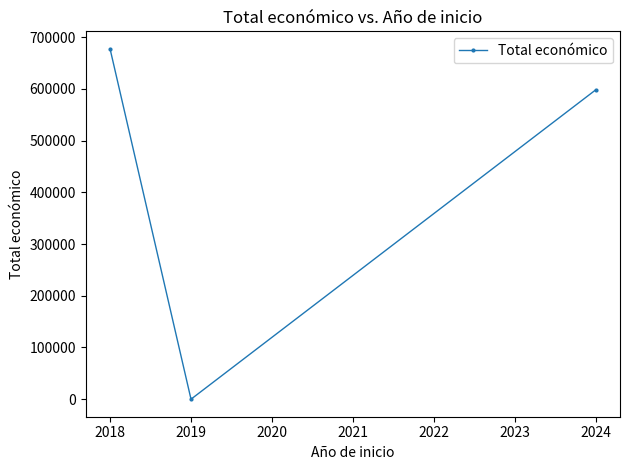

How many lines are shown in the chart?

1